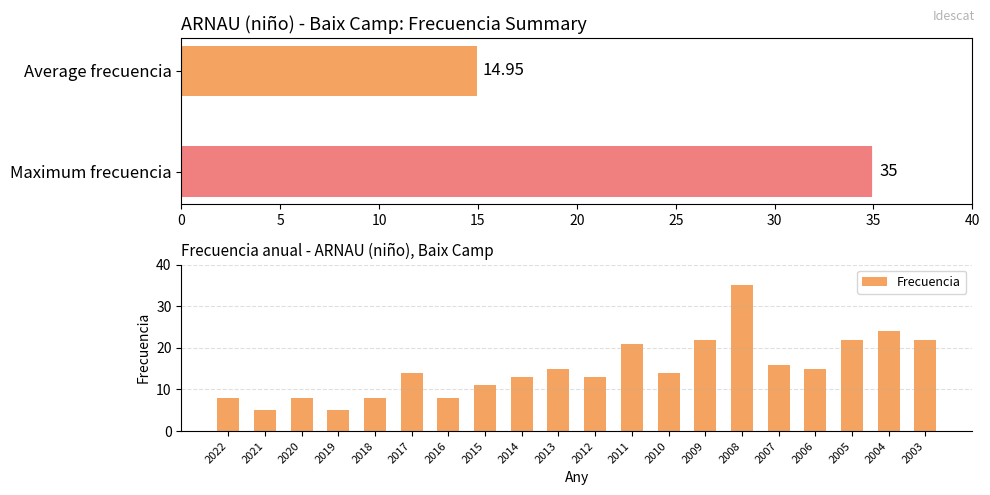

What is the sum of all Frecuencia values?

299